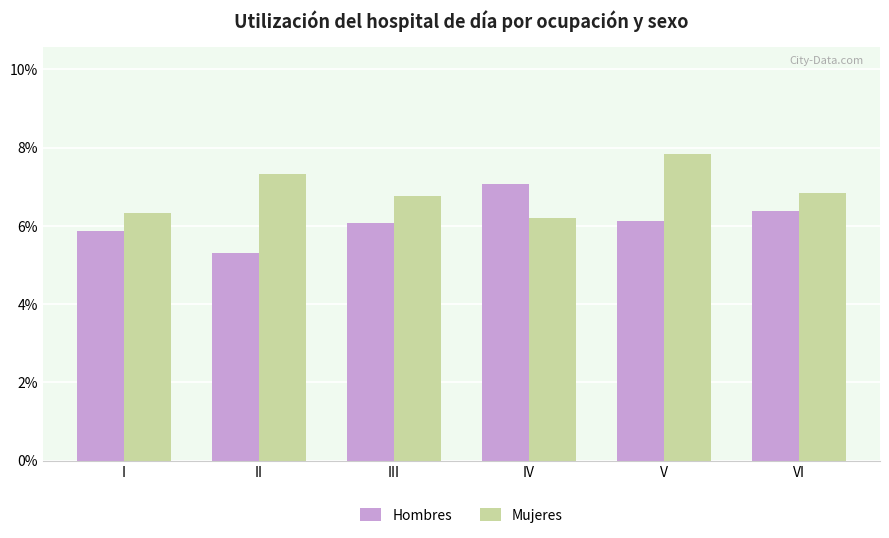

At which category is the sum across all series the highest?

V